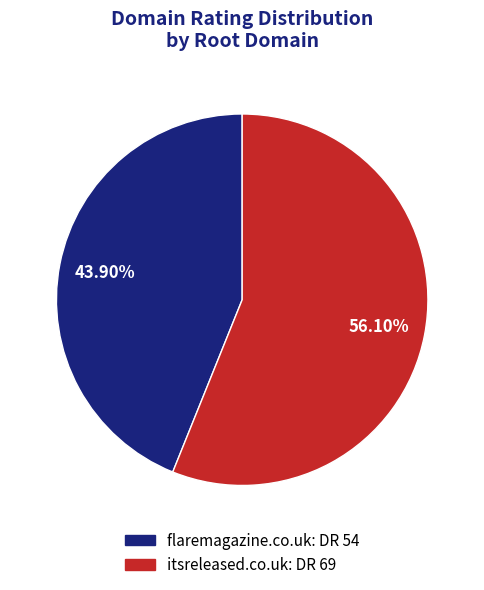

Is it true that flaremagazine.co.uk is 44% of the pie?

True